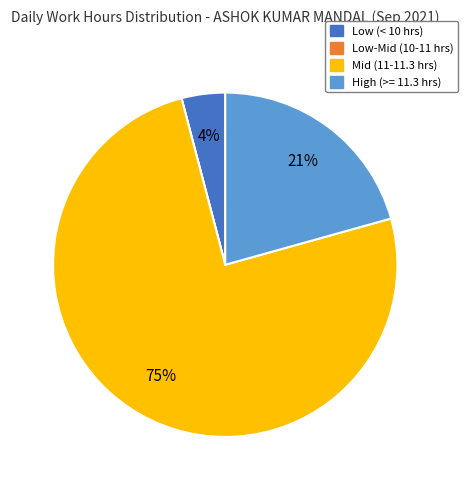

To the nearest percent, what portion does Low (< 10 hrs) represent?

4%